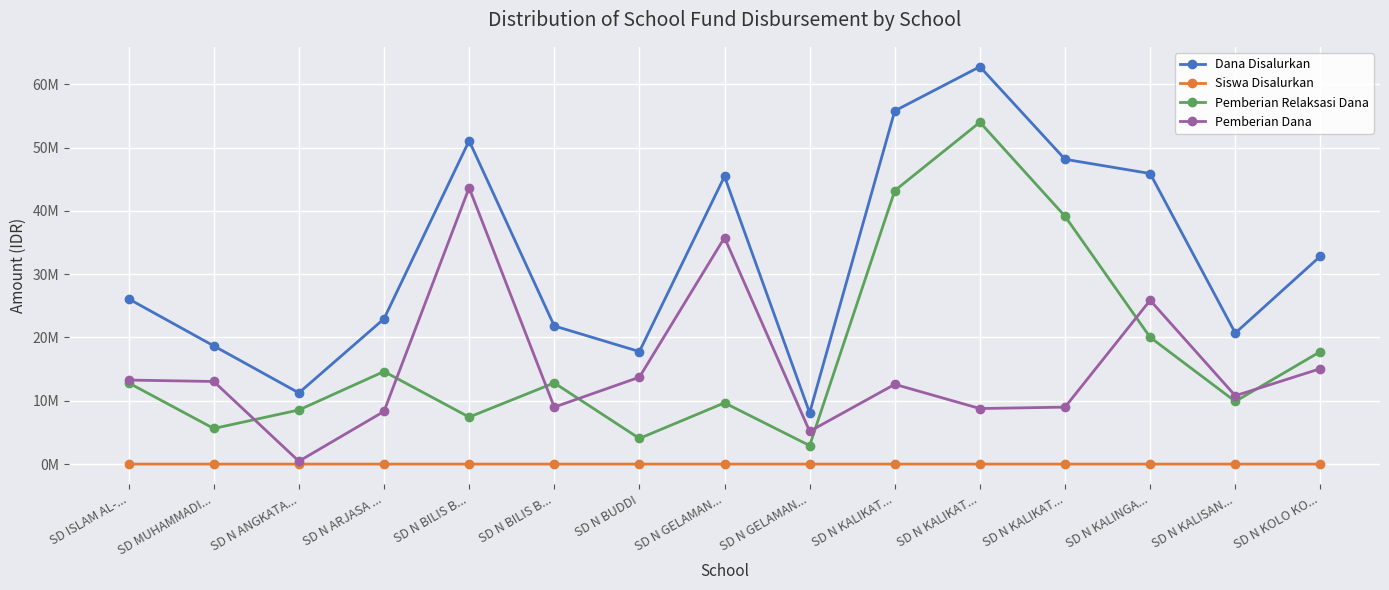

What are all the series names shown in the legend?

Dana Disalurkan, Siswa Disalurkan, Pemberian Relaksasi Dana, Pemberian Dana